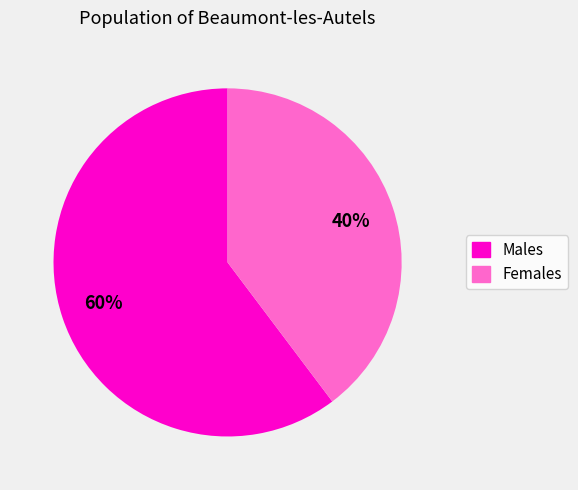

Count the number of slices in the pie.

2